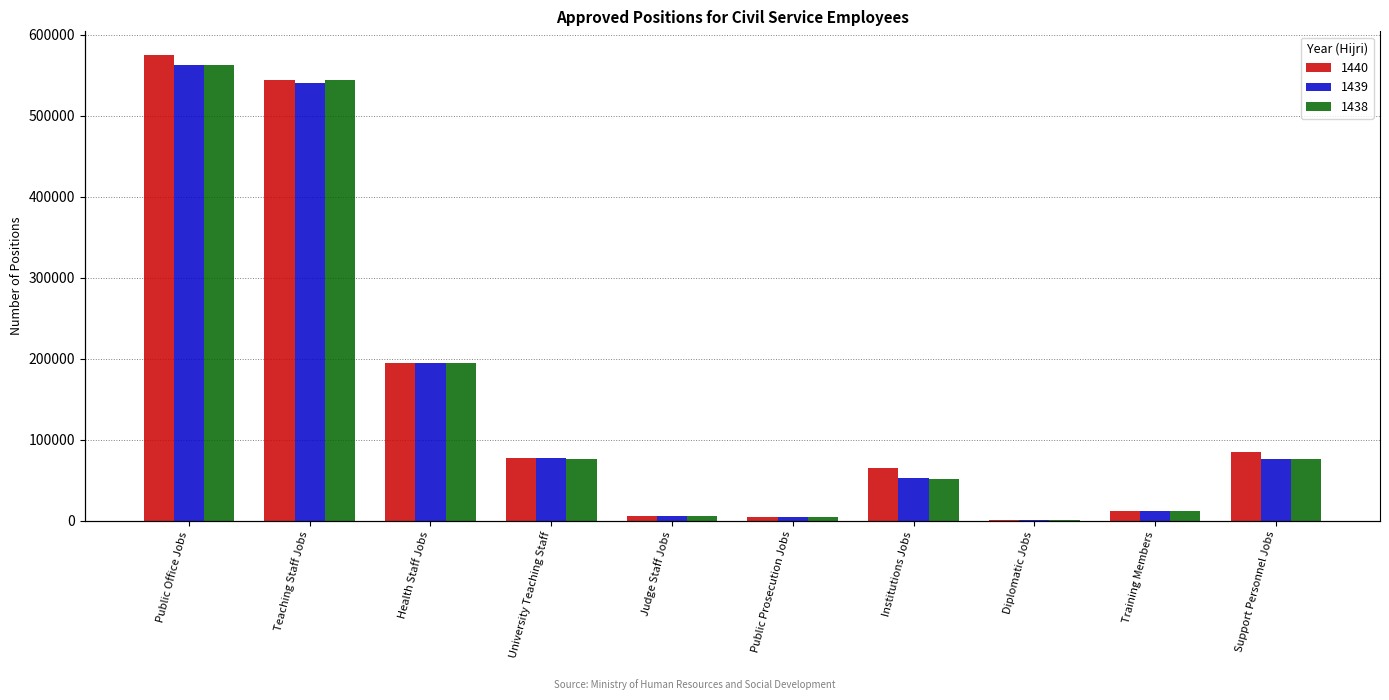

Are the bars horizontal?

No